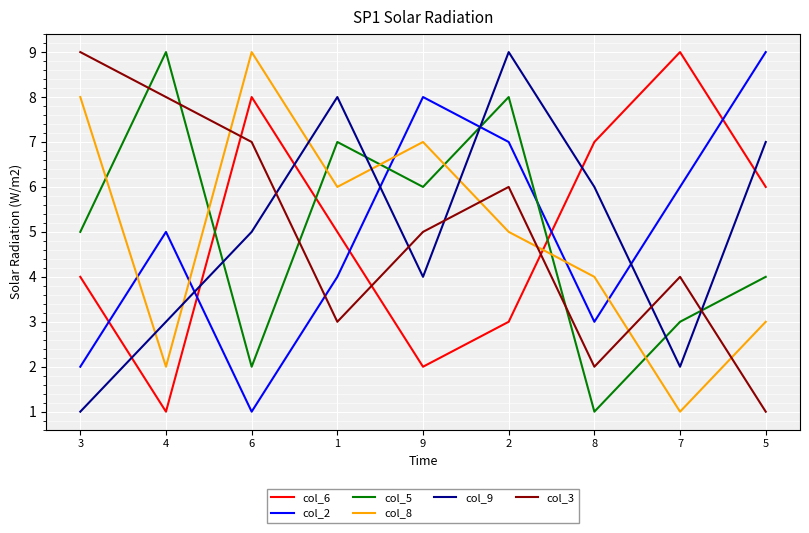

Reading left to right, transcribe all the data shown in this chart.

col_6: 3=4	4=1	6=8	1=5	9=2	2=3	8=7	7=9	5=6
col_2: 3=2	4=5	6=1	1=4	9=8	2=7	8=3	7=6	5=9
col_5: 3=5	4=9	6=2	1=7	9=6	2=8	8=1	7=3	5=4
col_8: 3=8	4=2	6=9	1=6	9=7	2=5	8=4	7=1	5=3
col_9: 3=1	4=3	6=5	1=8	9=4	2=9	8=6	7=2	5=7
col_3: 3=9	4=8	6=7	1=3	9=5	2=6	8=2	7=4	5=1